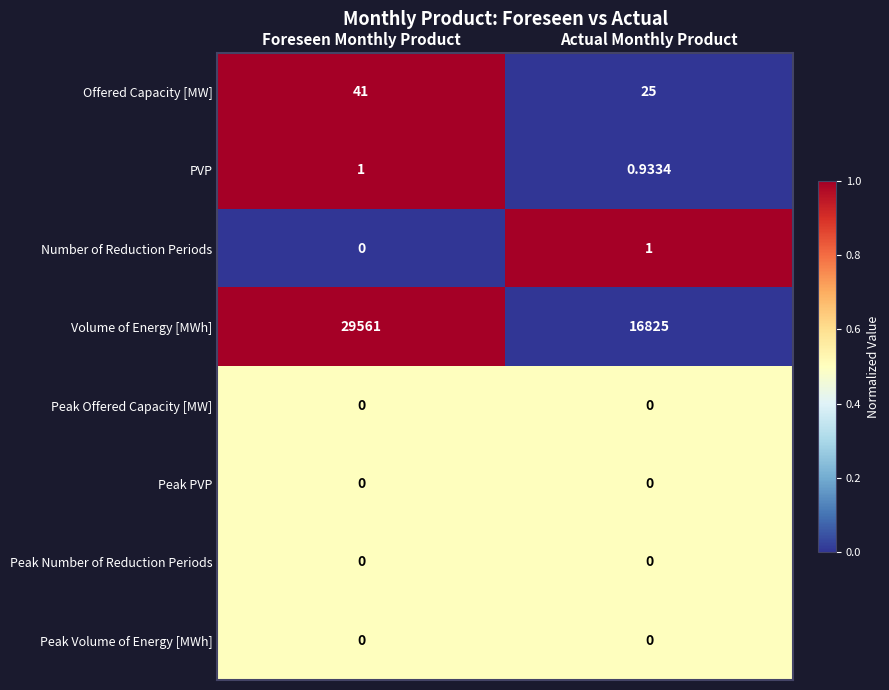

List the labels in order of Volume of Energy [MWh] value, smallest first.

Actual Monthly Product, Foreseen Monthly Product